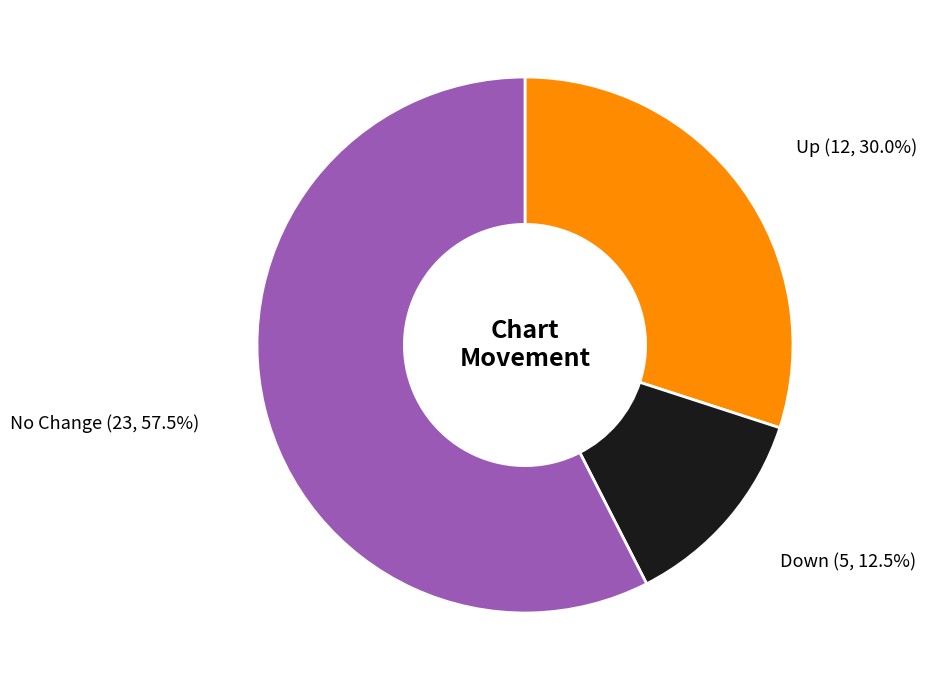

Count the number of slices in the pie.

3